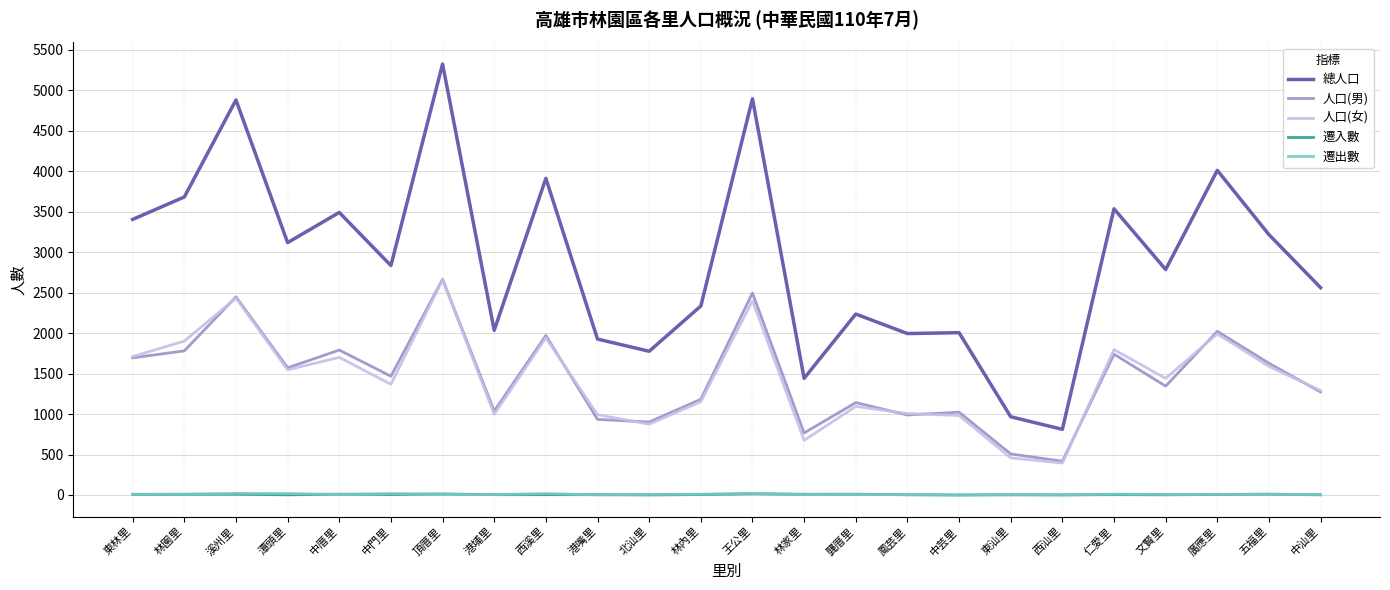

True or false: 人口(男) and 遷入數 intersect in this chart.

False